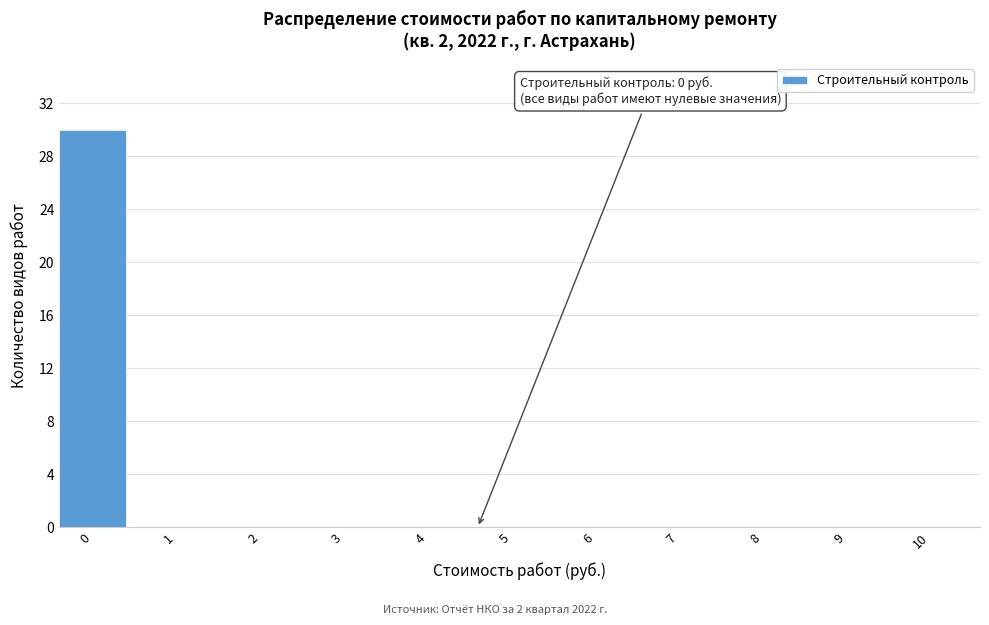

Reading left to right, list all the values displayed in this chart.

0=30	1=0	2=0	3=0	4=0	5=0	6=0	7=0	8=0	9=0	10=0